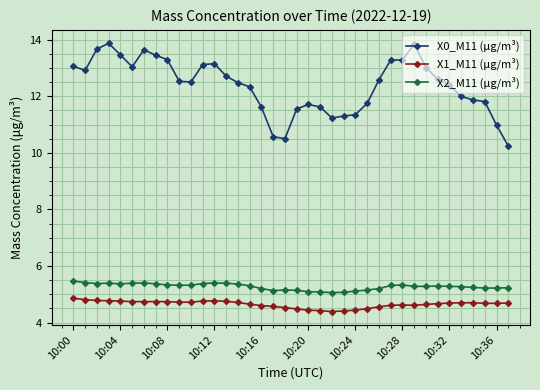

True or false: X2_M11 (μg/m³) has more than 0 interior local peaks.

True